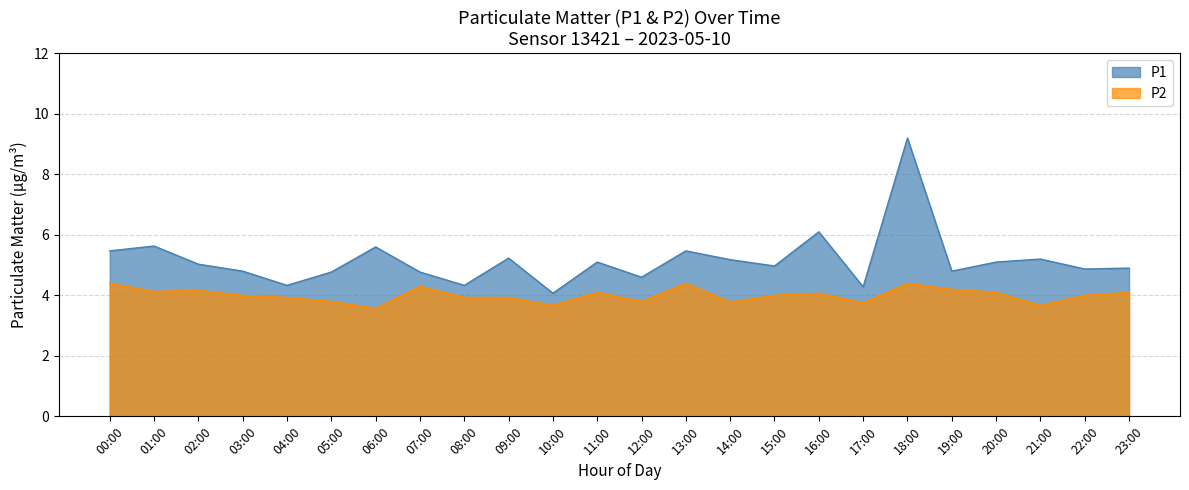

True or false: P1 and P2 intersect in this chart.

False